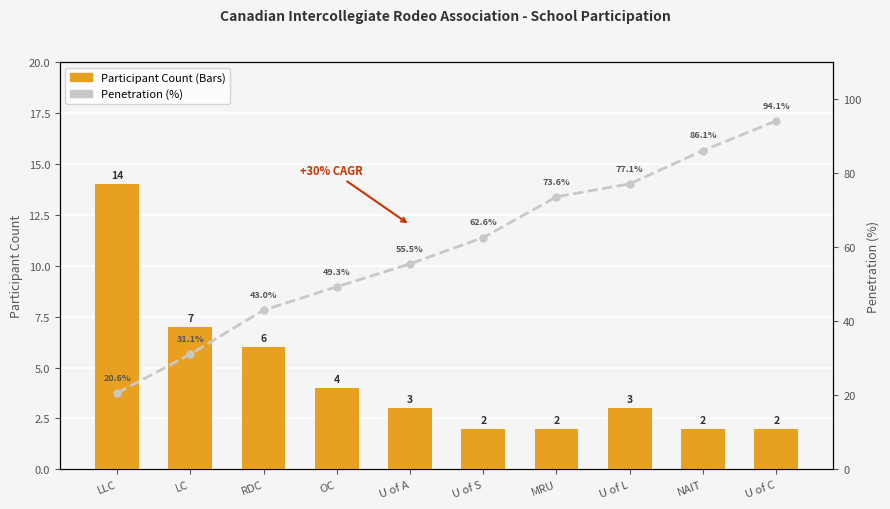

What is the value of the Participant Count bar at the 1st from the left?

14.0